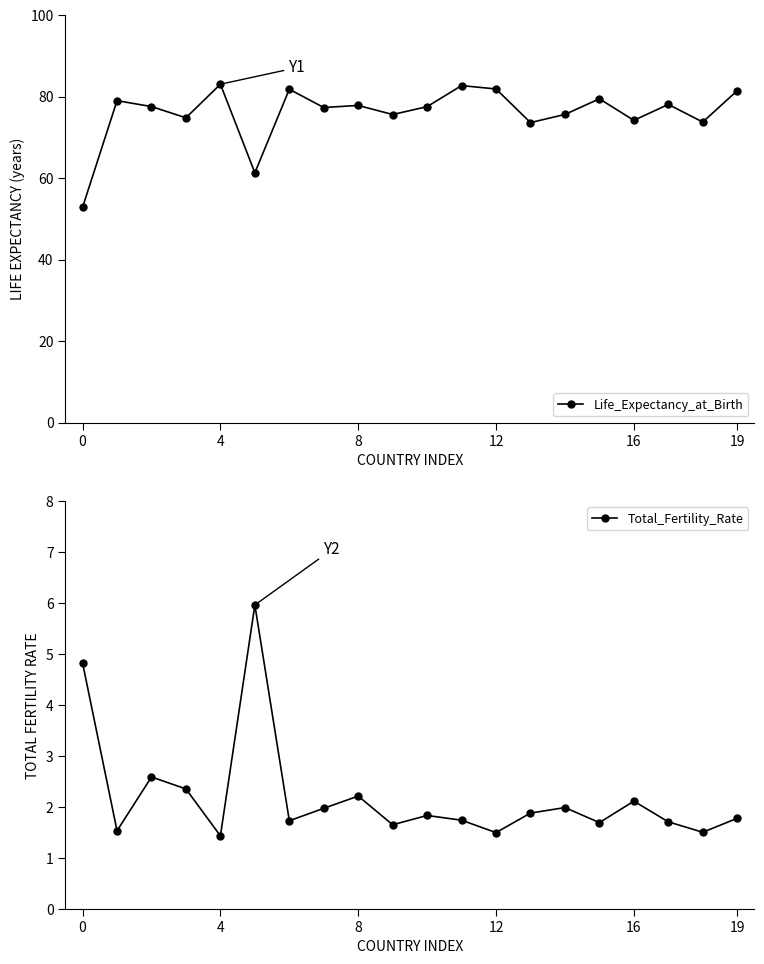

True or false: Life_Expectancy_at_Birth has more than 0 points higher than both neighbors.

True